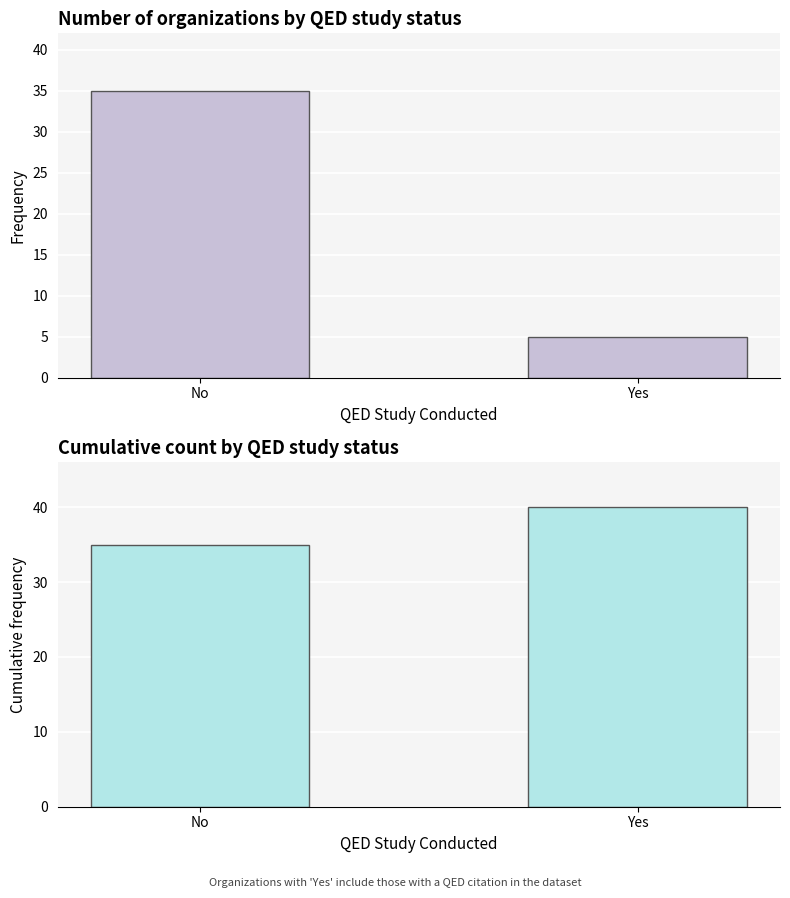

How many values in the No QED / Has QED series are below 35?

1